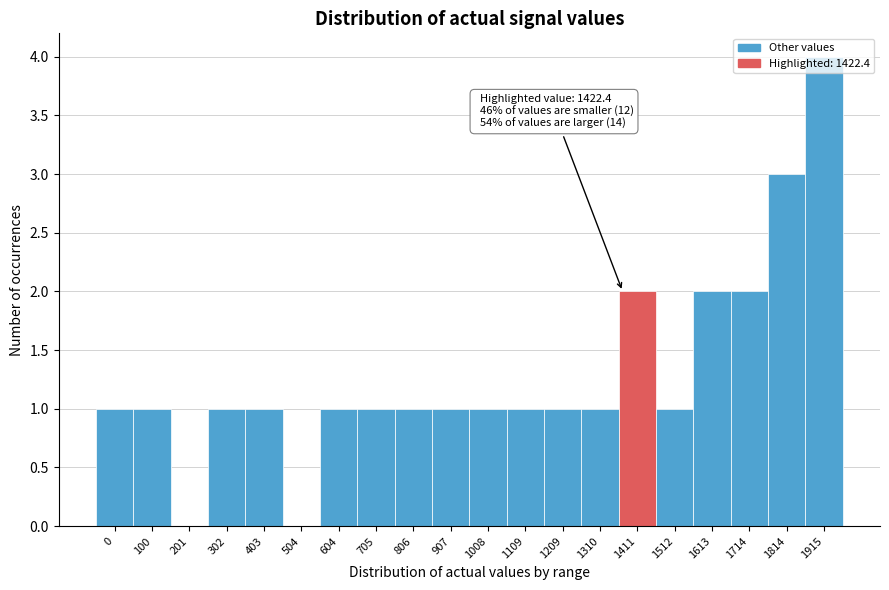

Is it true that the value at 1613 is 2?

True